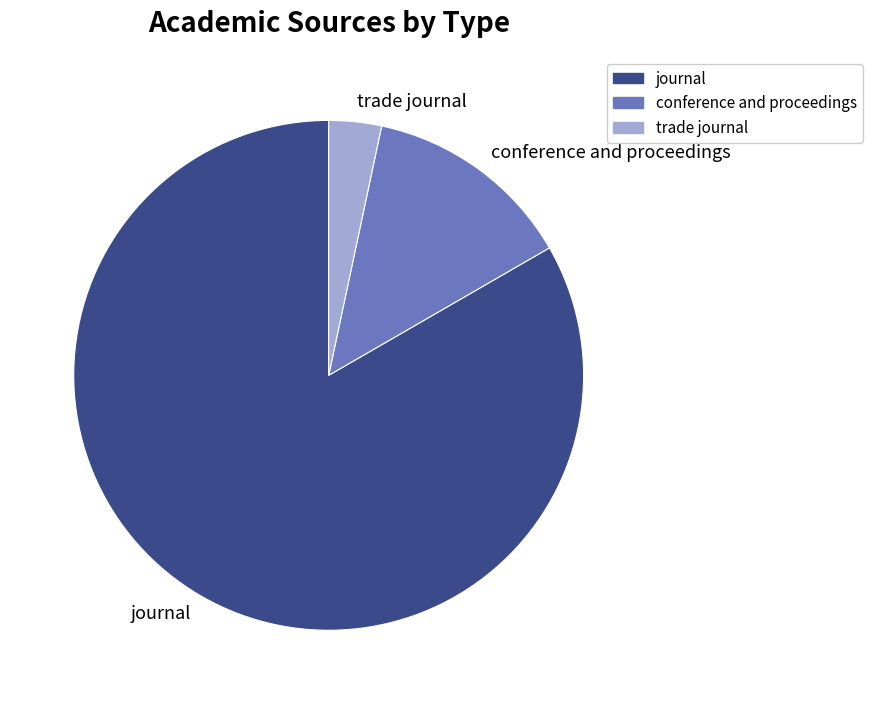

Rank the categories by value from lowest to highest.

trade journal, conference and proceedings, journal